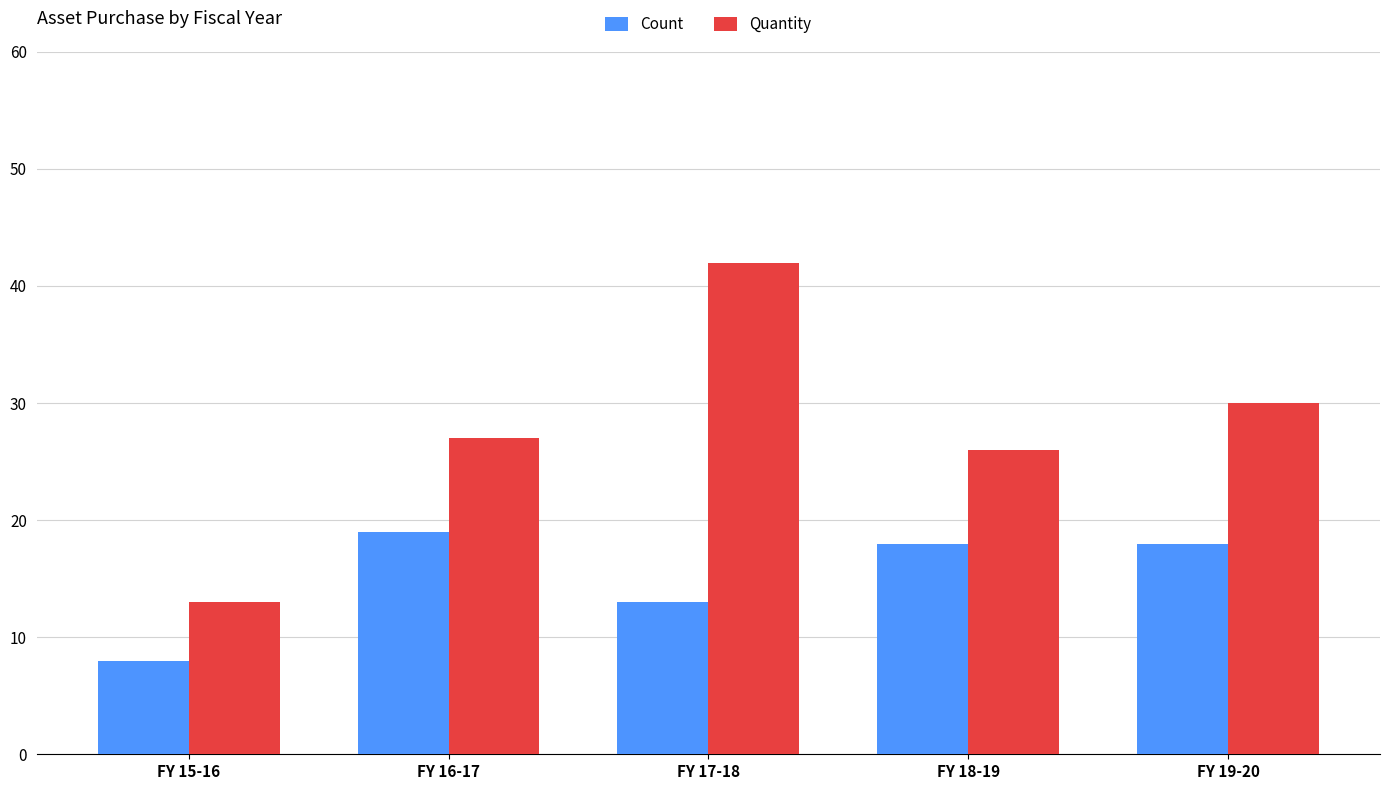

How many categories are shown in the chart?

5